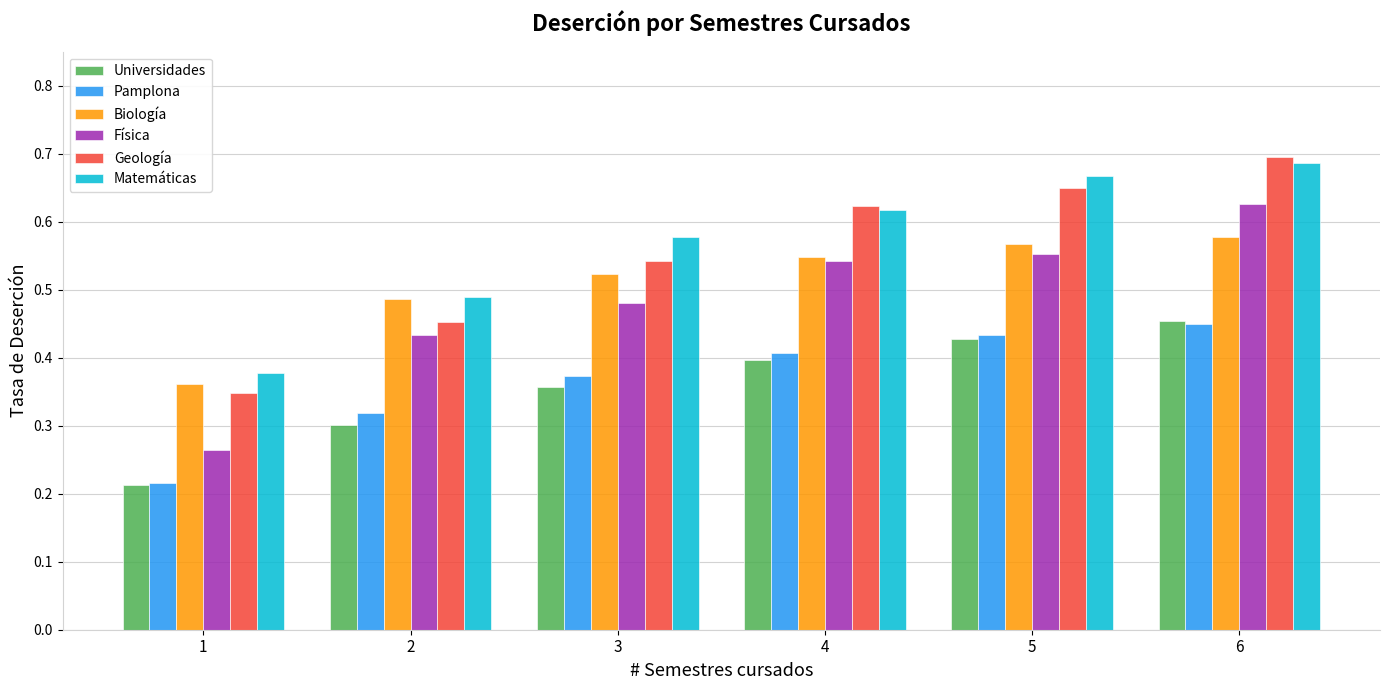

How many Pamplona values are between 0 and 1?

6